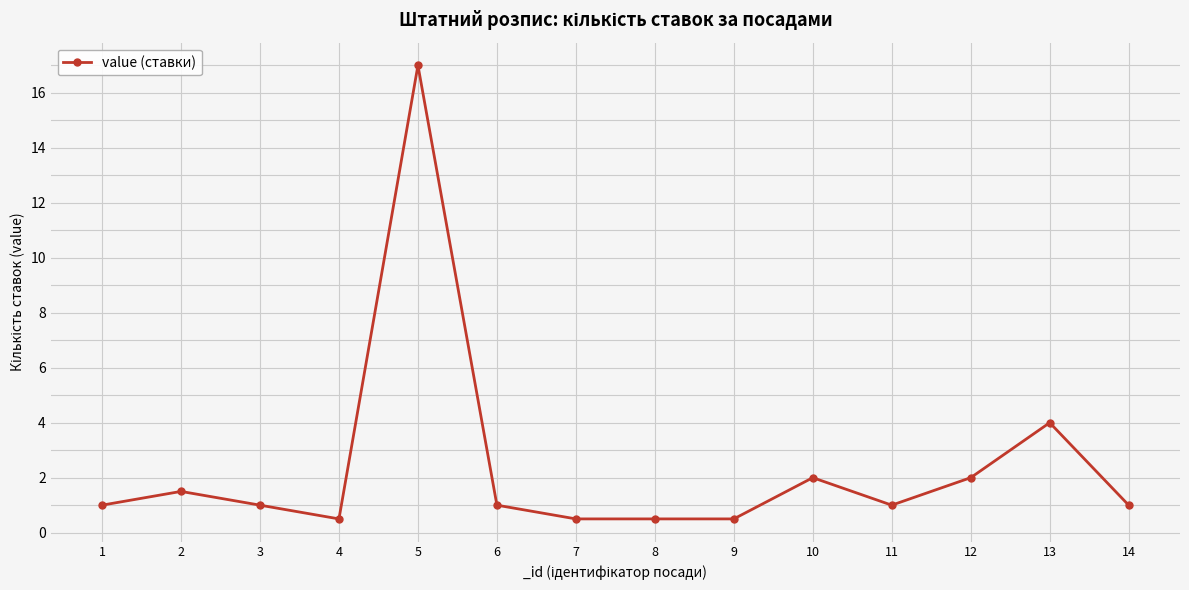

What is the difference between the values at 9 and 2?

1.0